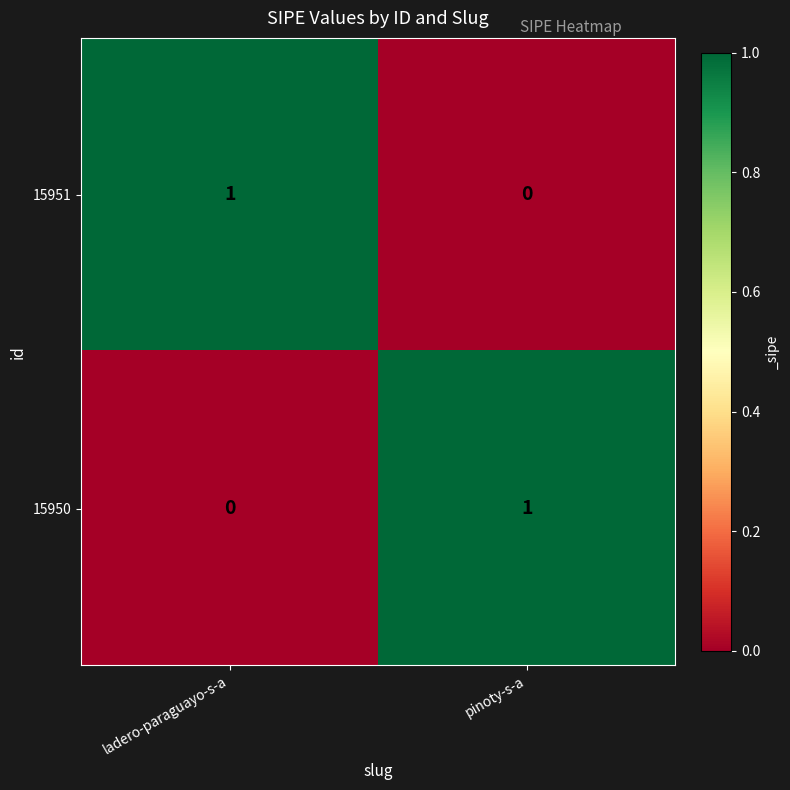

Where is 15950 nearest to the value 0?

ladero-paraguayo-s-a